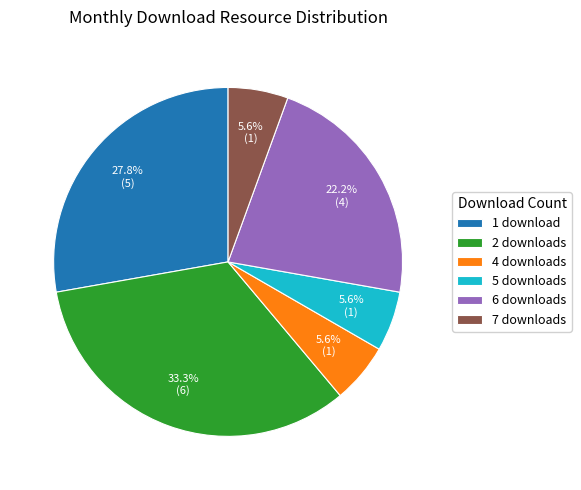

Is there a majority slice in this chart?

No